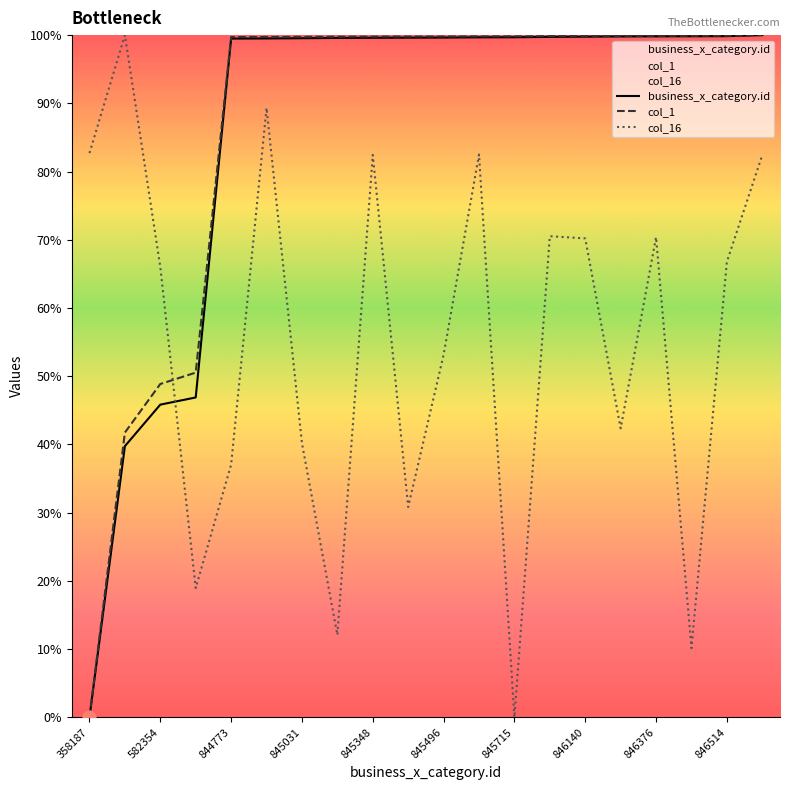

Which series contains the lowest Y value?

business_x_category.id